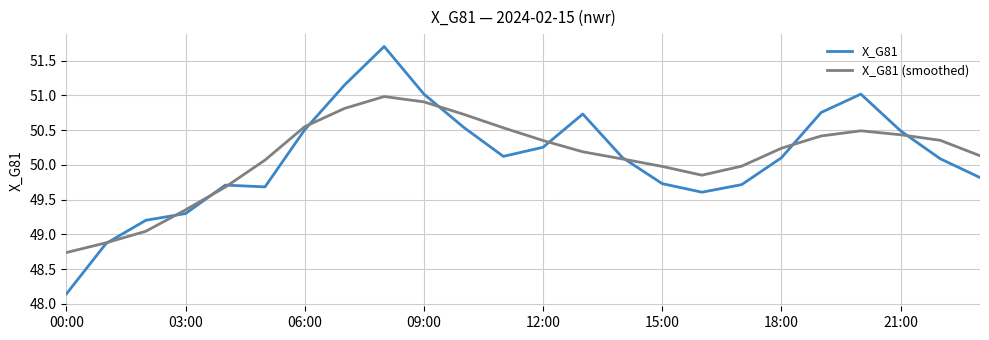

Is this an area chart (filled region under the line)?

No